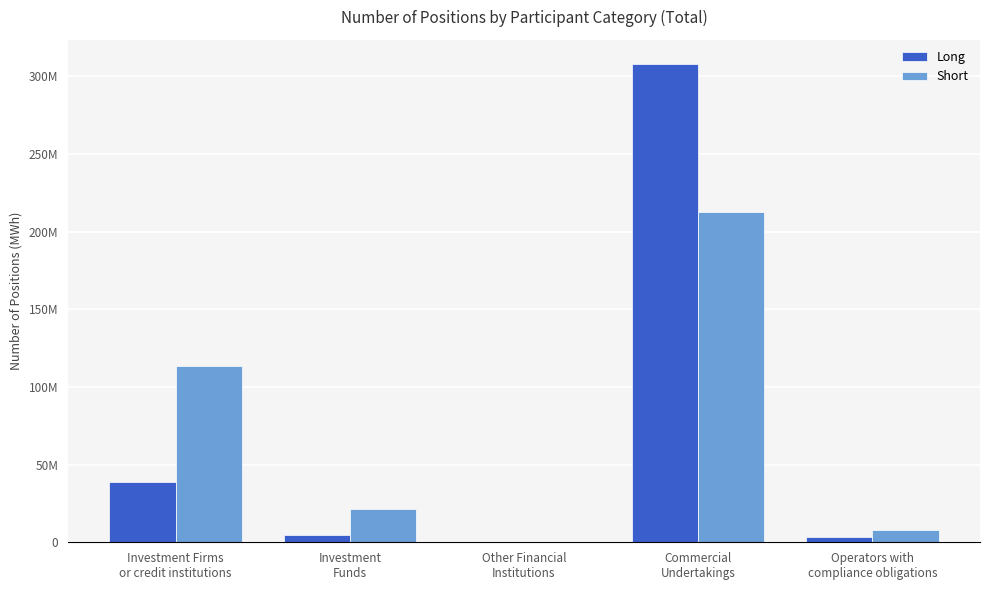

What is the spread (max minus min) of values at Investment
Funds?

16820625